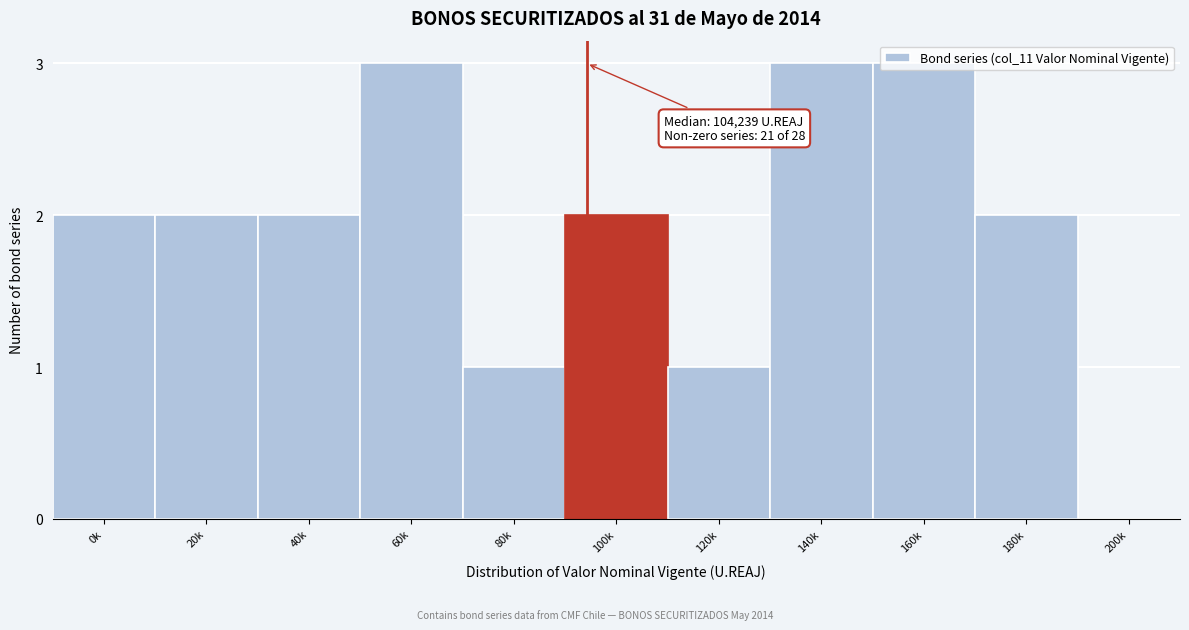

What is the maximum value shown in the chart?

3